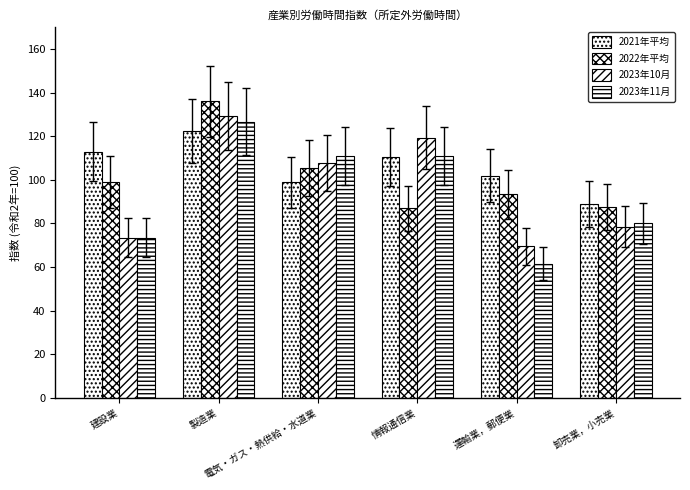

List the labels in order of 2021年平均 value, smallest first.

卸売業，小売業, 電気・ガス・熱供給・水道業, 運輸業，郵便業, 情報通信業, 建設業, 製造業